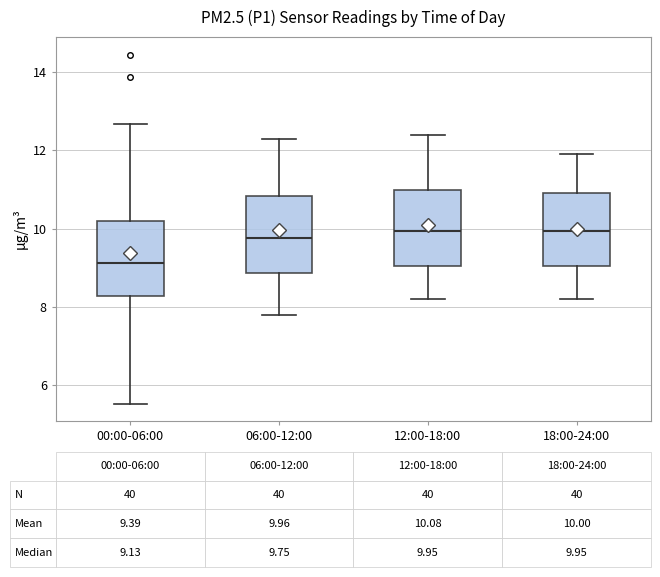

Which box has the lowest median line?

00:00-06:00